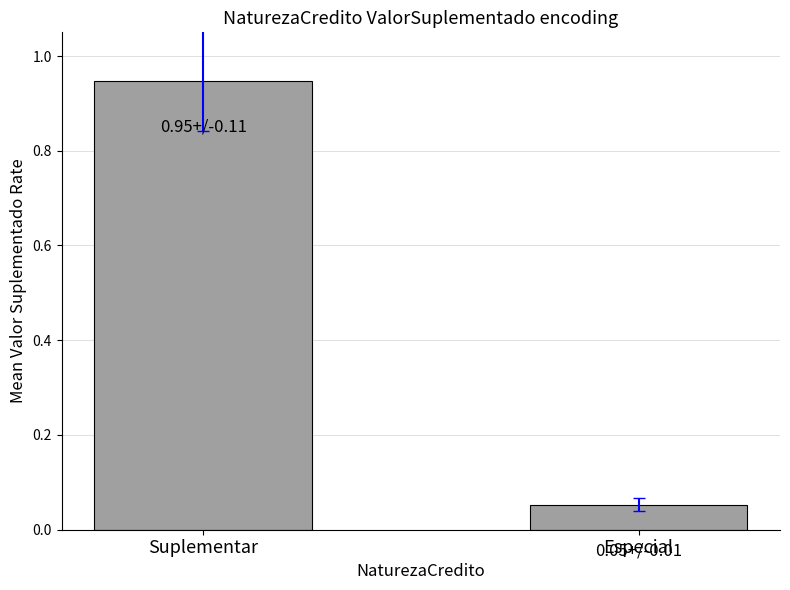

What is the label of the 1st bar from the left?

Suplementar